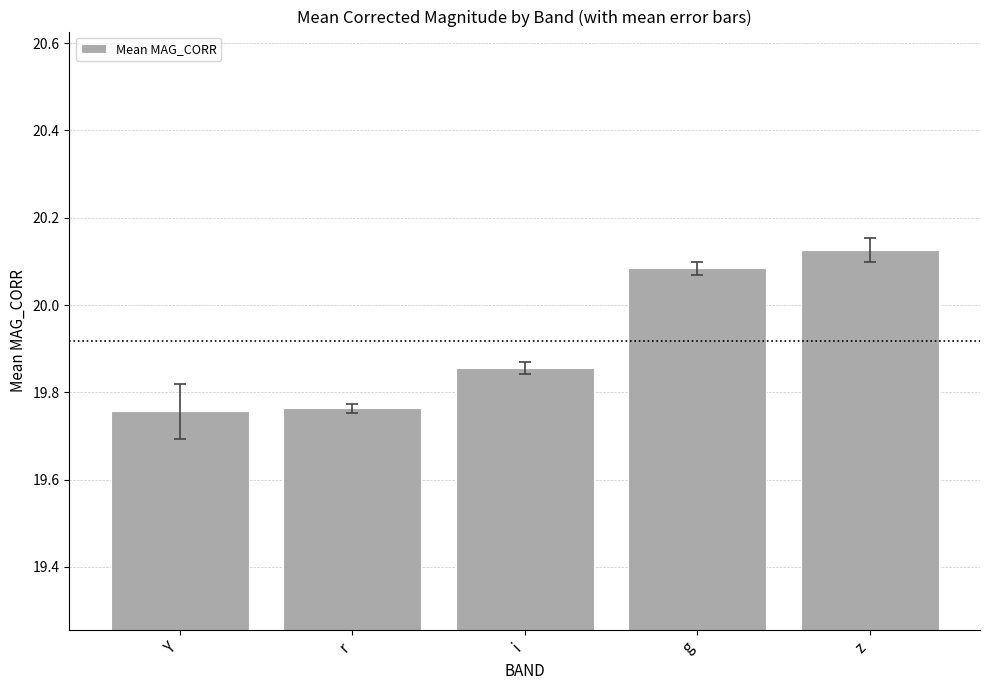

What is the label of the 4th bar from the right?

r